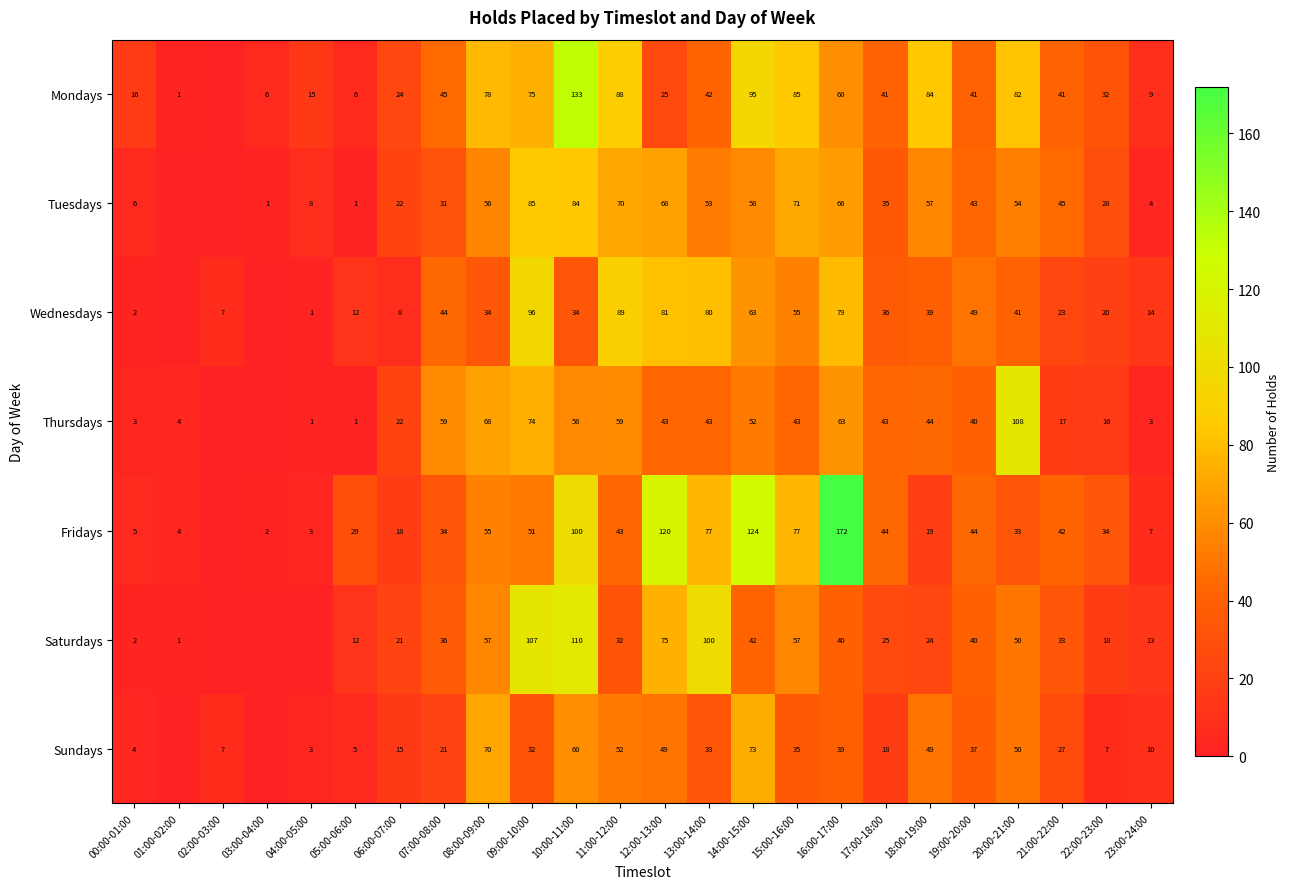

The value of Tuesdays at 08:00-09:00 is 85. True or false?

False